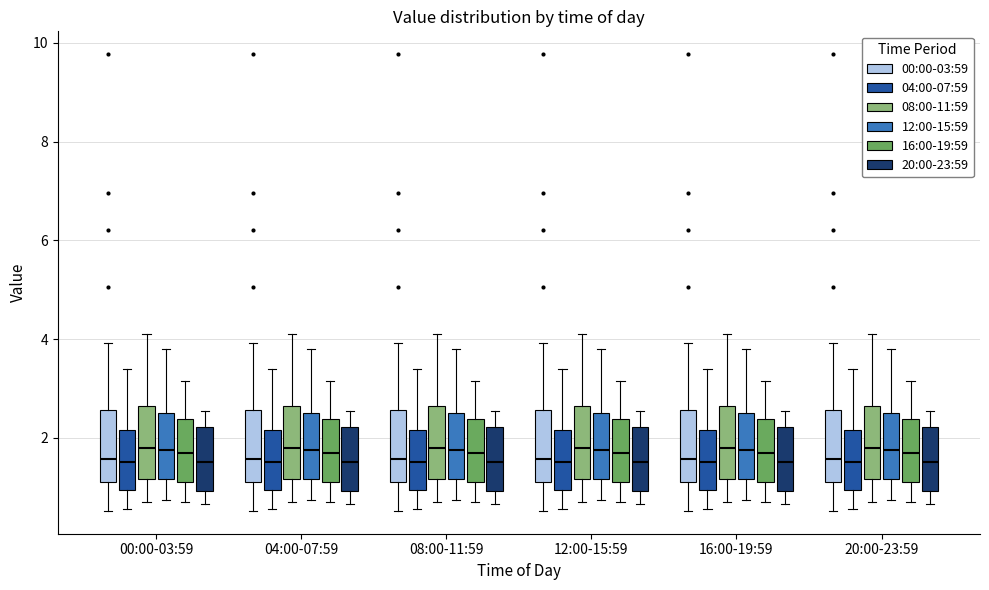

Reading left to right, transcribe this box plot: for each box, give where its median line is, the range the box spans, and where its two whiskers end, as read against the y-axis. The values are not printed on the chart, so give them approximately, as read against the axis.

00:00-03:59 (00:00-03:59): median 1.6, box 1.2 to 2.6, whiskers 0.6 to 4.0
00:00-03:59 (04:00-07:59): median 1.6, box 1.0 to 2.2, whiskers 0.6 to 3.4
00:00-03:59 (08:00-11:59): median 1.8, box 1.2 to 2.6, whiskers 0.8 to 4.2
00:00-03:59 (12:00-15:59): median 1.8, box 1.2 to 2.6, whiskers 0.8 to 3.8
00:00-03:59 (16:00-19:59): median 1.6, box 1.0 to 2.4, whiskers 0.8 to 3.2
00:00-03:59 (20:00-23:59): median 1.6, box 1.0 to 2.2, whiskers 0.6 to 2.6
04:00-07:59 (00:00-03:59): median 1.6, box 1.2 to 2.6, whiskers 0.6 to 4.0
04:00-07:59 (04:00-07:59): median 1.6, box 1.0 to 2.2, whiskers 0.6 to 3.4
04:00-07:59 (08:00-11:59): median 1.8, box 1.2 to 2.6, whiskers 0.8 to 4.2
04:00-07:59 (12:00-15:59): median 1.8, box 1.2 to 2.6, whiskers 0.8 to 3.8
04:00-07:59 (16:00-19:59): median 1.6, box 1.0 to 2.4, whiskers 0.8 to 3.2
04:00-07:59 (20:00-23:59): median 1.6, box 1.0 to 2.2, whiskers 0.6 to 2.6
08:00-11:59 (00:00-03:59): median 1.6, box 1.2 to 2.6, whiskers 0.6 to 4.0
08:00-11:59 (04:00-07:59): median 1.6, box 1.0 to 2.2, whiskers 0.6 to 3.4
08:00-11:59 (08:00-11:59): median 1.8, box 1.2 to 2.6, whiskers 0.8 to 4.2
08:00-11:59 (12:00-15:59): median 1.8, box 1.2 to 2.6, whiskers 0.8 to 3.8
08:00-11:59 (16:00-19:59): median 1.6, box 1.0 to 2.4, whiskers 0.8 to 3.2
08:00-11:59 (20:00-23:59): median 1.6, box 1.0 to 2.2, whiskers 0.6 to 2.6
12:00-15:59 (00:00-03:59): median 1.6, box 1.2 to 2.6, whiskers 0.6 to 4.0
12:00-15:59 (04:00-07:59): median 1.6, box 1.0 to 2.2, whiskers 0.6 to 3.4
12:00-15:59 (08:00-11:59): median 1.8, box 1.2 to 2.6, whiskers 0.8 to 4.2
12:00-15:59 (12:00-15:59): median 1.8, box 1.2 to 2.6, whiskers 0.8 to 3.8
12:00-15:59 (16:00-19:59): median 1.6, box 1.0 to 2.4, whiskers 0.8 to 3.2
12:00-15:59 (20:00-23:59): median 1.6, box 1.0 to 2.2, whiskers 0.6 to 2.6
16:00-19:59 (00:00-03:59): median 1.6, box 1.2 to 2.6, whiskers 0.6 to 4.0
16:00-19:59 (04:00-07:59): median 1.6, box 1.0 to 2.2, whiskers 0.6 to 3.4
16:00-19:59 (08:00-11:59): median 1.8, box 1.2 to 2.6, whiskers 0.8 to 4.2
16:00-19:59 (12:00-15:59): median 1.8, box 1.2 to 2.6, whiskers 0.8 to 3.8
16:00-19:59 (16:00-19:59): median 1.6, box 1.0 to 2.4, whiskers 0.8 to 3.2
16:00-19:59 (20:00-23:59): median 1.6, box 1.0 to 2.2, whiskers 0.6 to 2.6
20:00-23:59 (00:00-03:59): median 1.6, box 1.2 to 2.6, whiskers 0.6 to 4.0
20:00-23:59 (04:00-07:59): median 1.6, box 1.0 to 2.2, whiskers 0.6 to 3.4
20:00-23:59 (08:00-11:59): median 1.8, box 1.2 to 2.6, whiskers 0.8 to 4.2
20:00-23:59 (12:00-15:59): median 1.8, box 1.2 to 2.6, whiskers 0.8 to 3.8
20:00-23:59 (16:00-19:59): median 1.6, box 1.0 to 2.4, whiskers 0.8 to 3.2
20:00-23:59 (20:00-23:59): median 1.6, box 1.0 to 2.2, whiskers 0.6 to 2.6